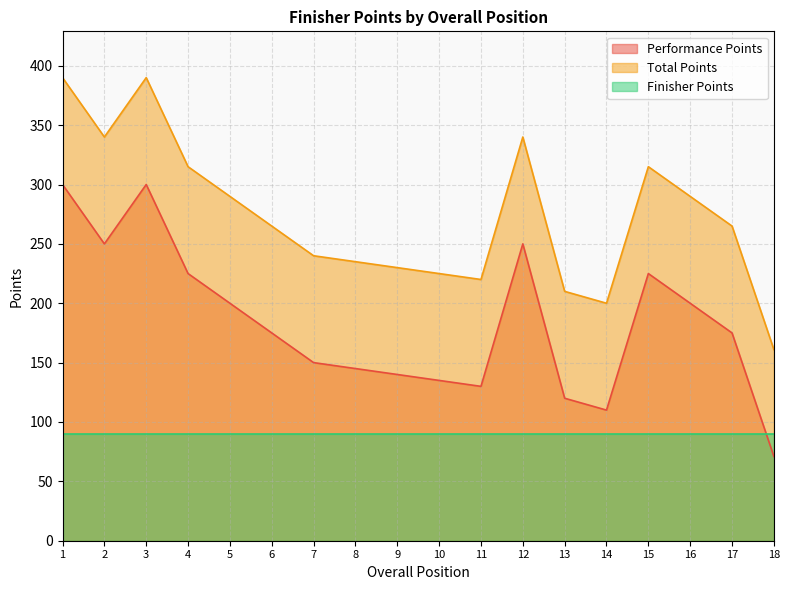

How many data points in Performance Points are less than 175?

8